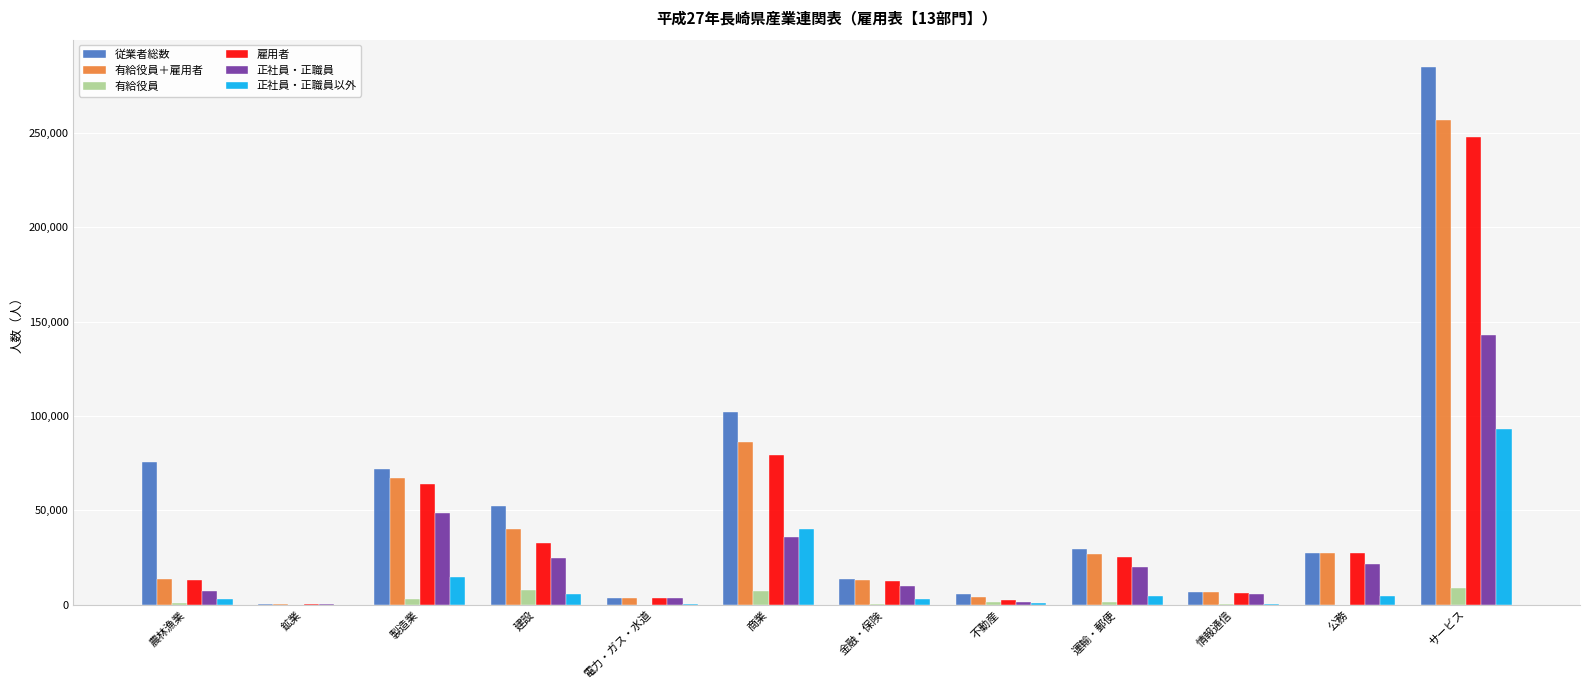

Between 農林漁業 and 電力・ガス・水道, which series saw the biggest shift?

従業者総数